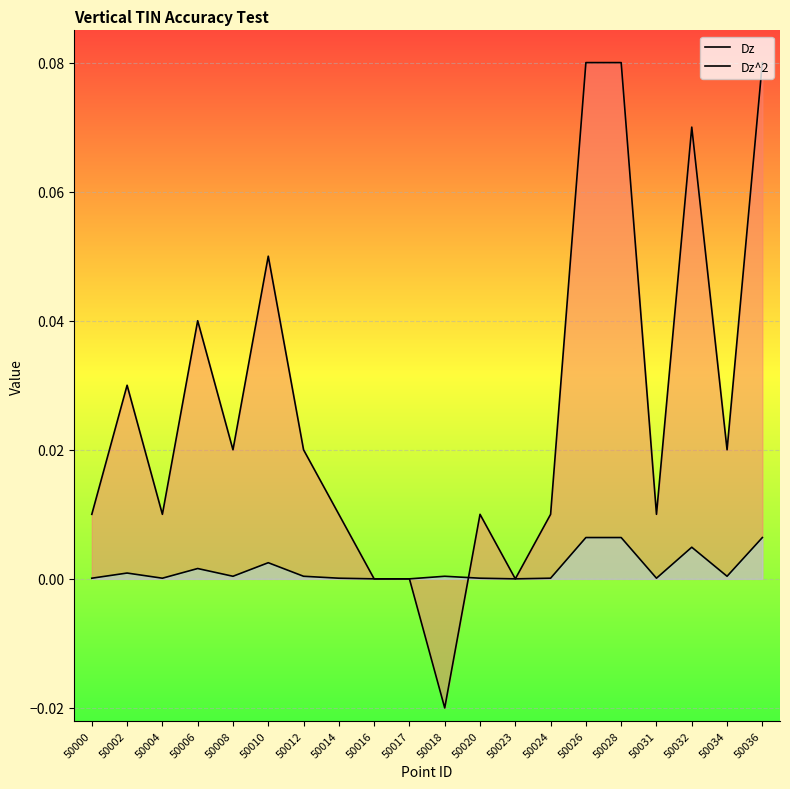

How many negative values does the Dz series have?

1